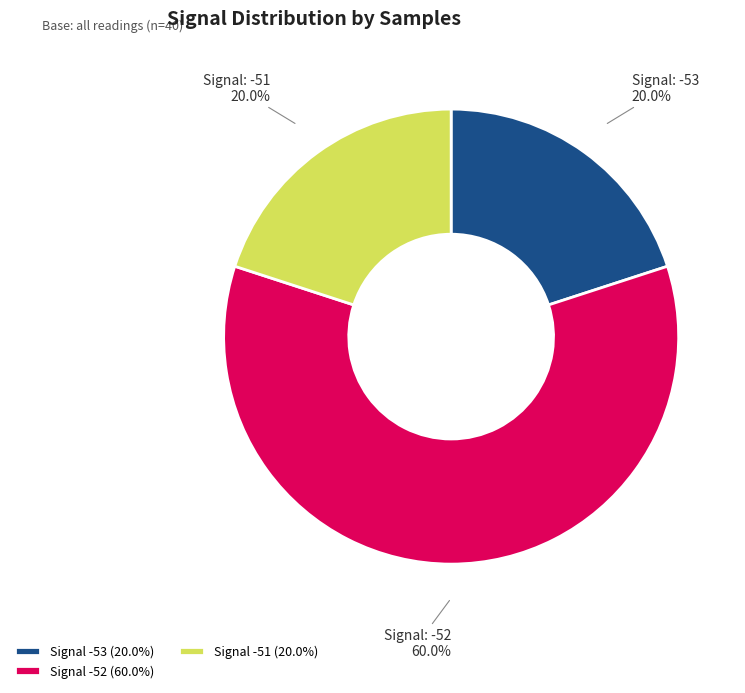

What is the ratio of the value at Signal -51 (20.0%) to the value at Signal -53 (20.0%)?

1.0